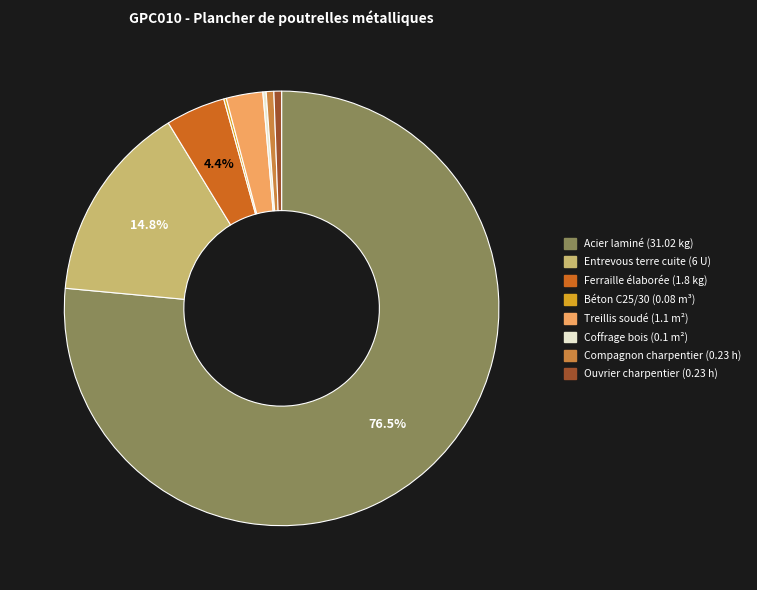

Which category has the biggest portion of the pie?

Acier laminé (31.02 kg)